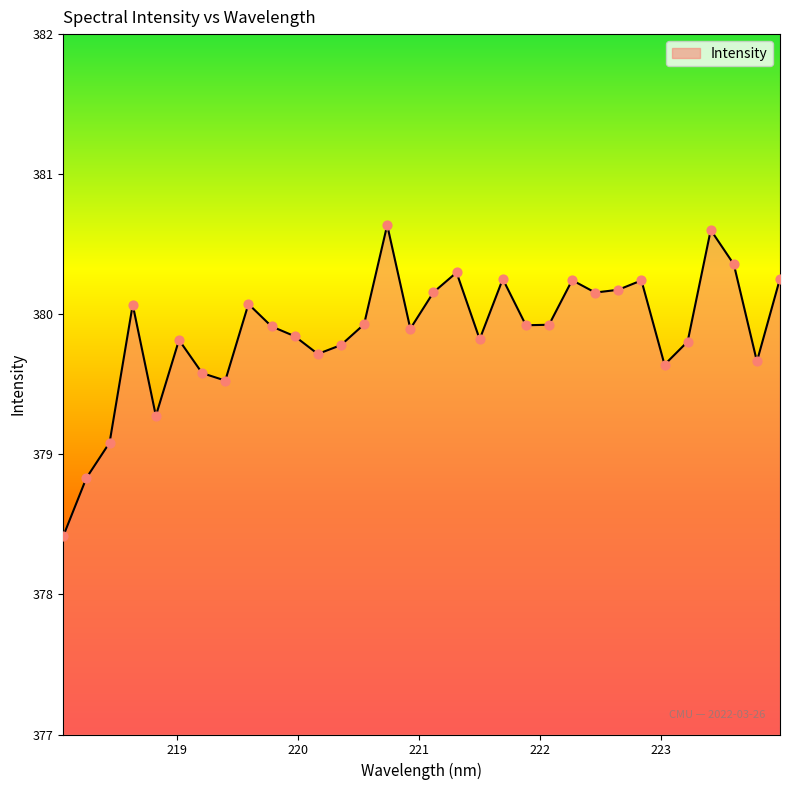

What is the smallest value displayed?

378.4